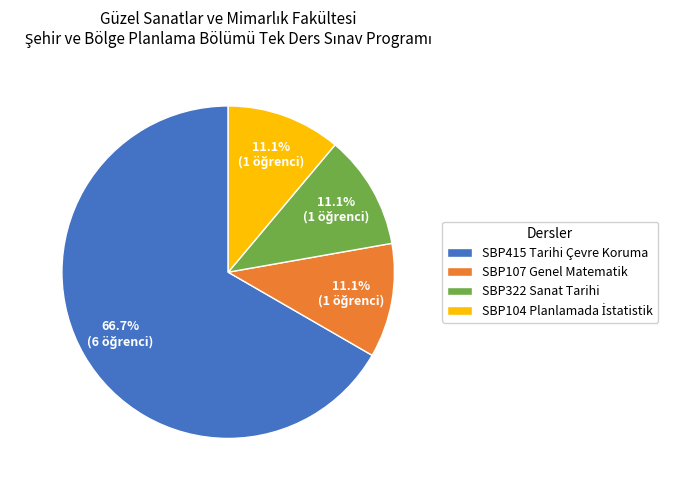

Does any single category account for the majority?

Yes